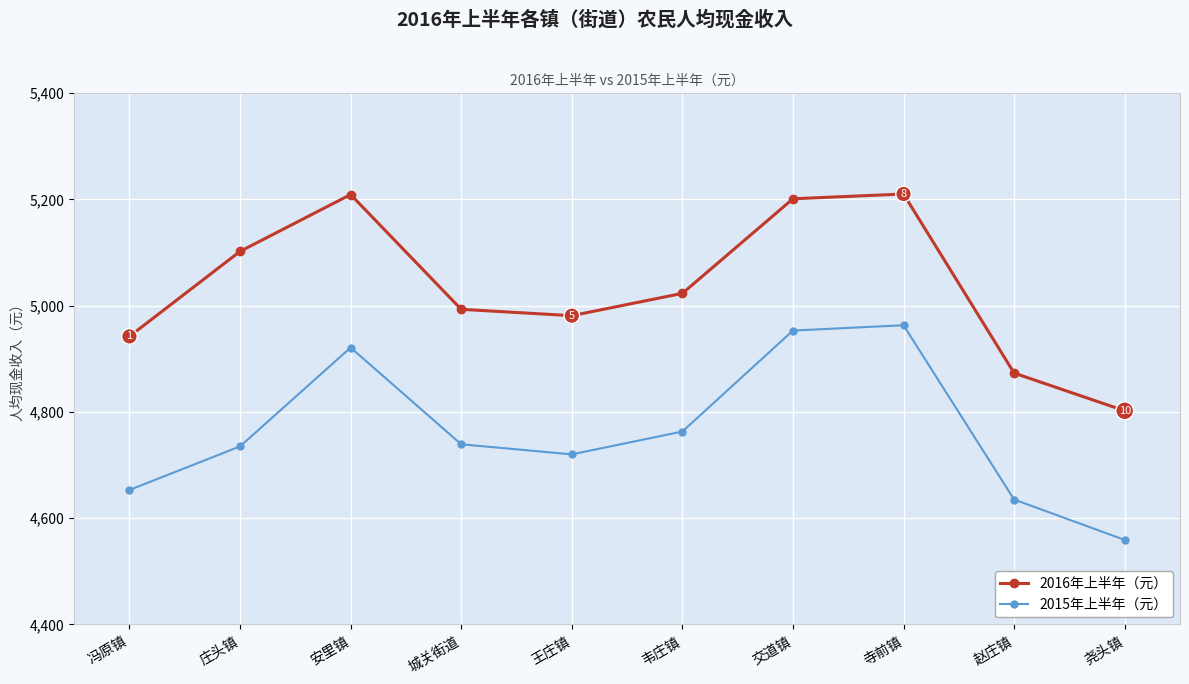

What is the minimum value shown in the chart?

4559